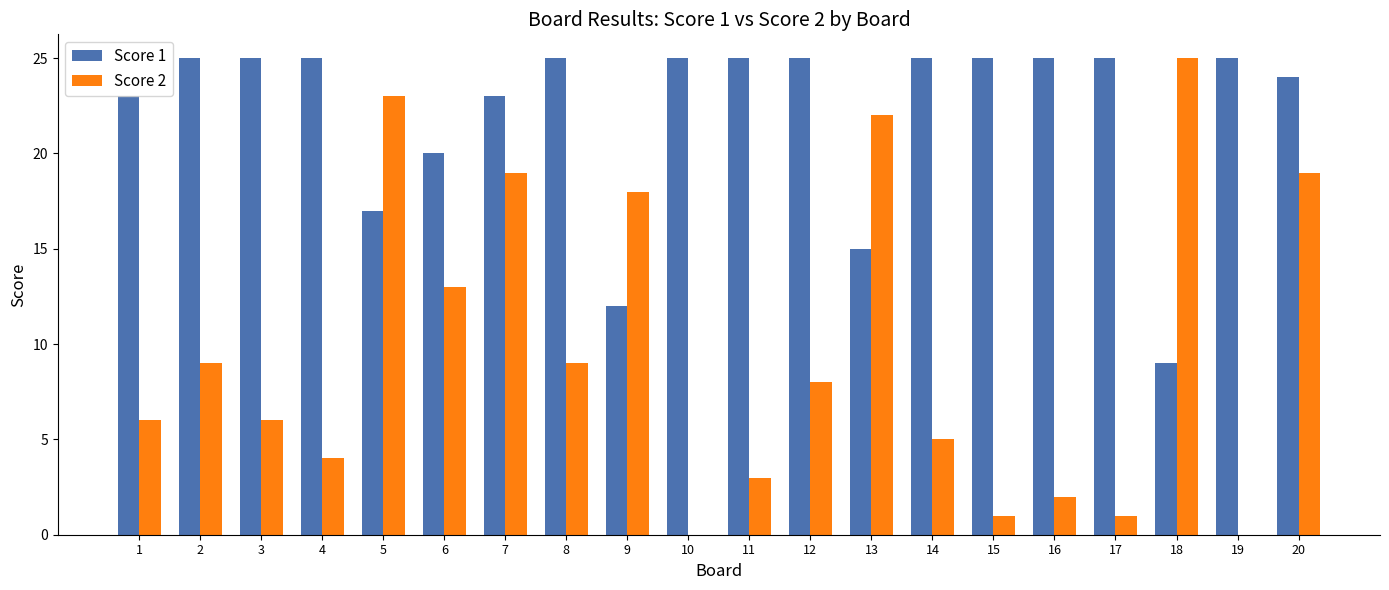

What is the total value across all series at 18?

34